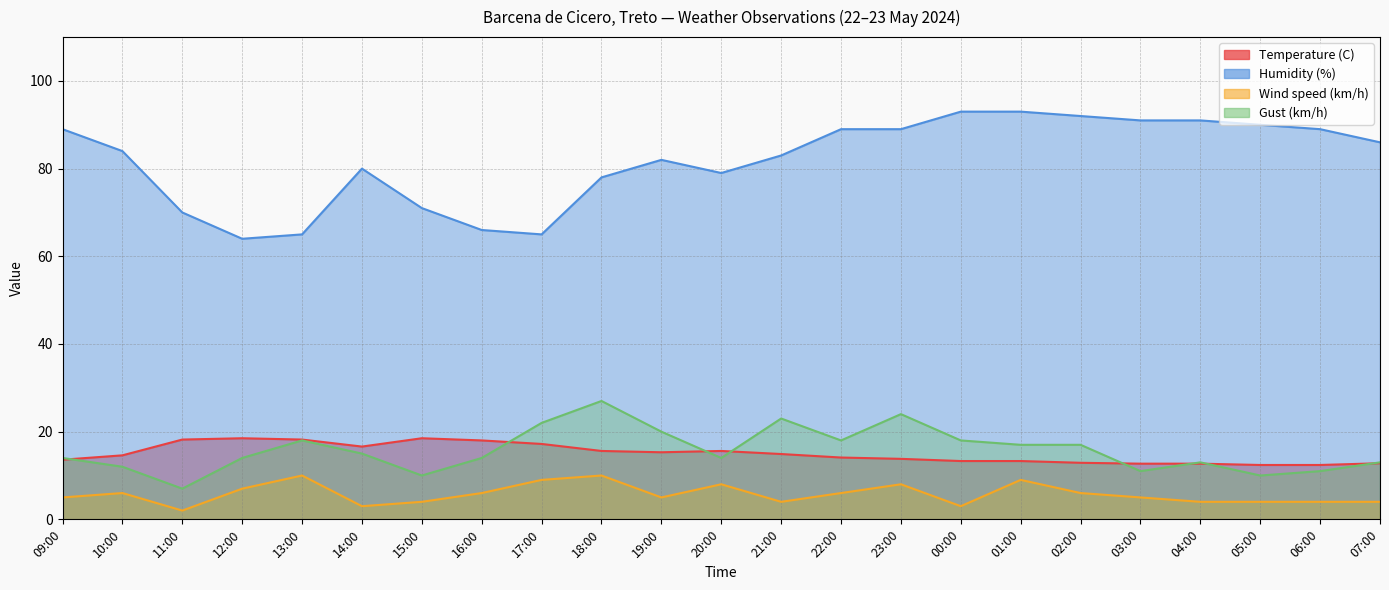

True or false: Wind speed (km/h) and Humidity (%) cross at least once.

False